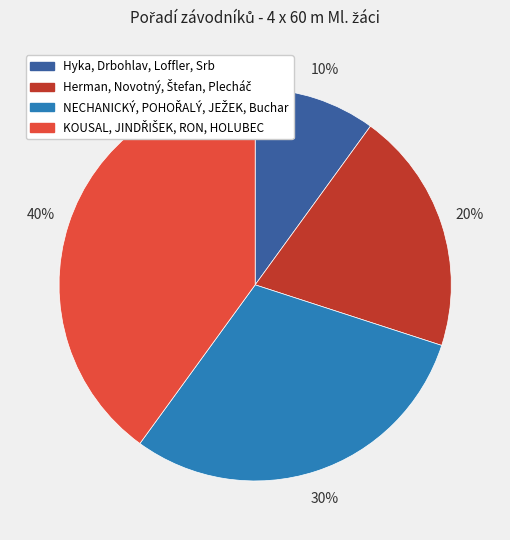

Which category has the smallest portion of the pie?

Hyka, Drbohlav, Loffler, Srb